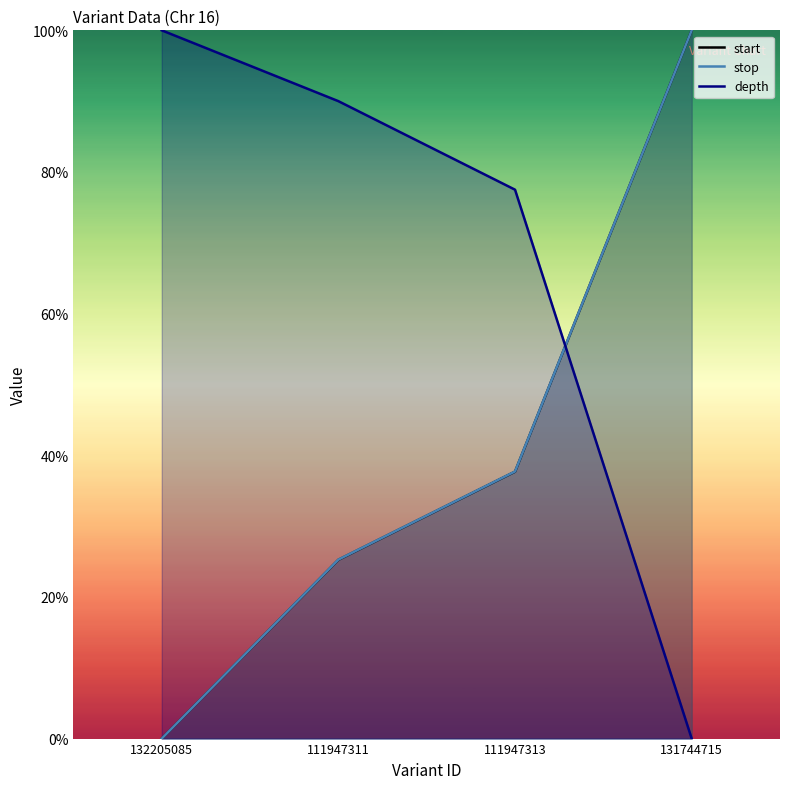

Reading left to right, what are all the values shown in this chart?

start: 0.0	25.2	37.7	100.0
stop: 0.0	25.3	37.7	100.0
depth: 100.0	90.0	77.5	0.0